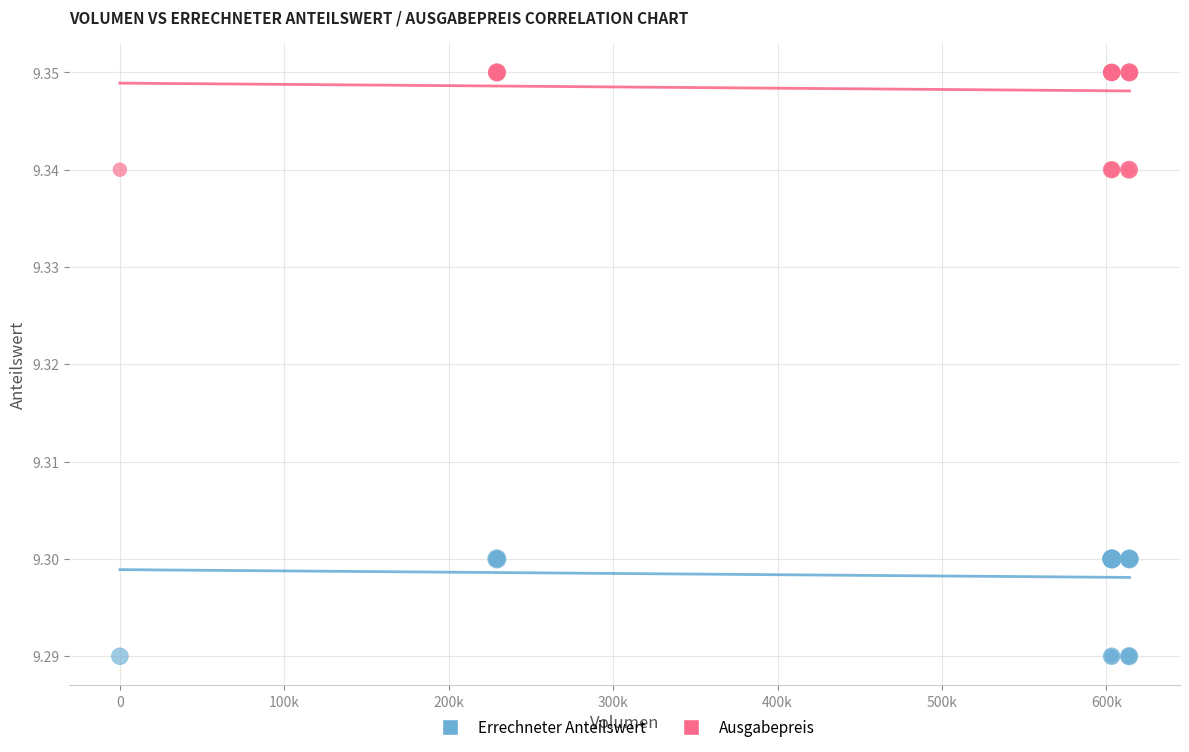

What is the X range (max minus min) for the scatter plot?

614018.3